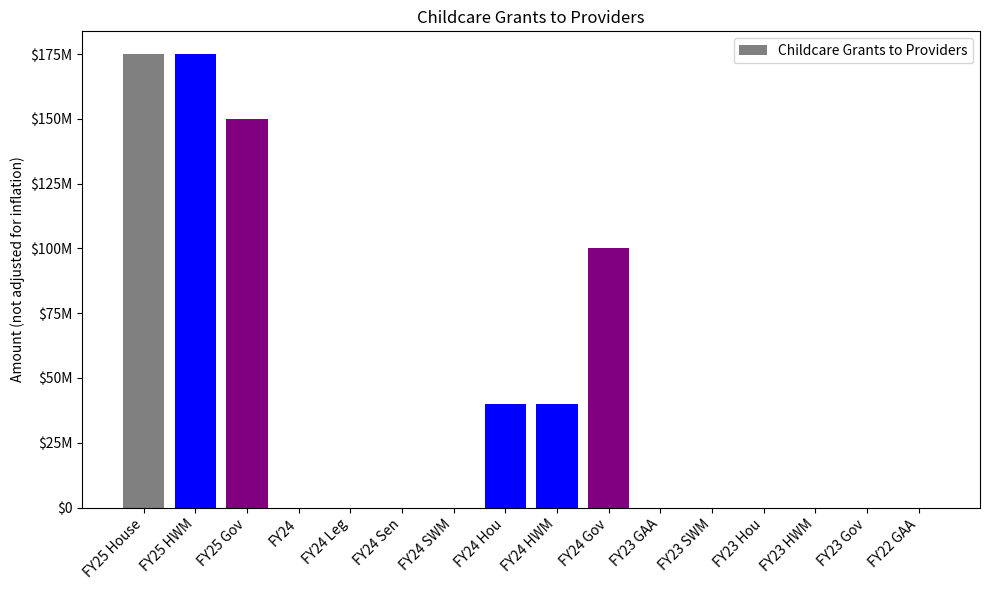

What is the average value?

42500000